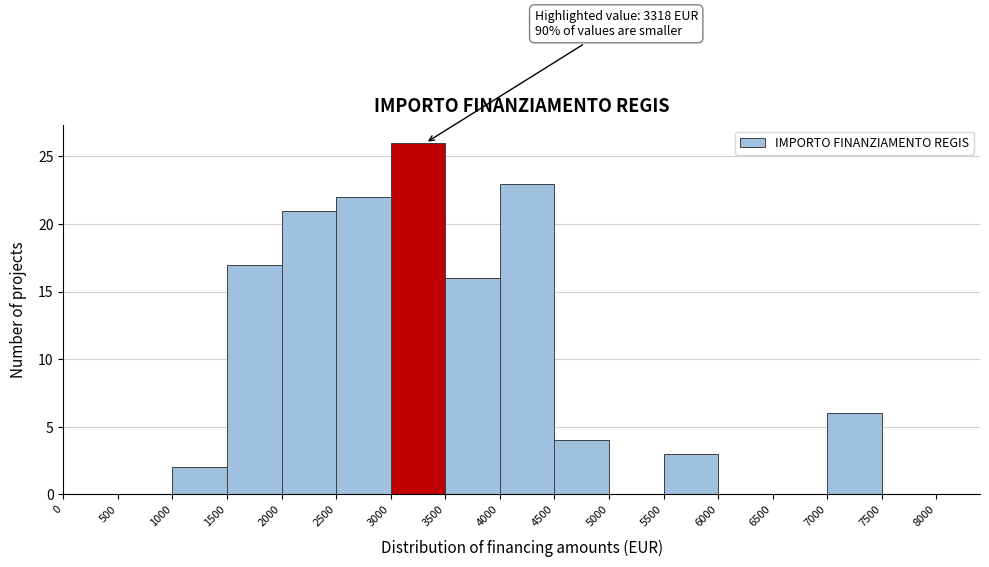

Over which range of the x-axis is the bar tallest?

3000 to 3500